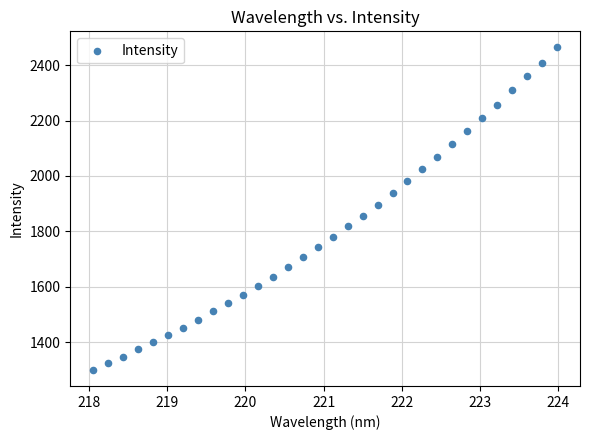

What is the range of X values (max minus min)?

5.9